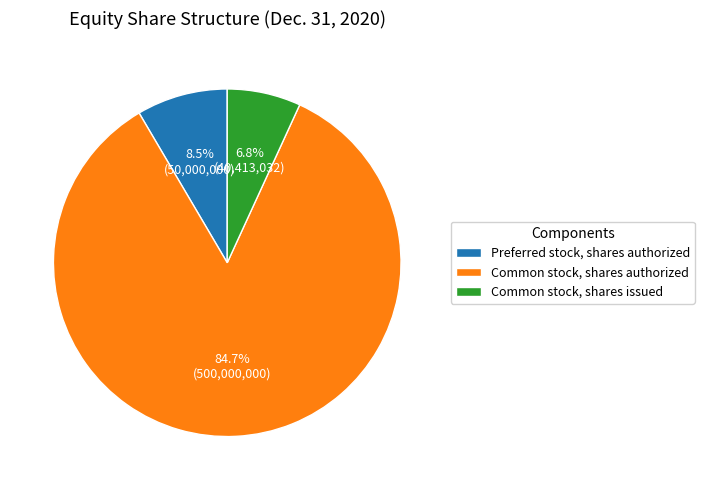

Does Common stock, shares issued represent more than half of the total?

No